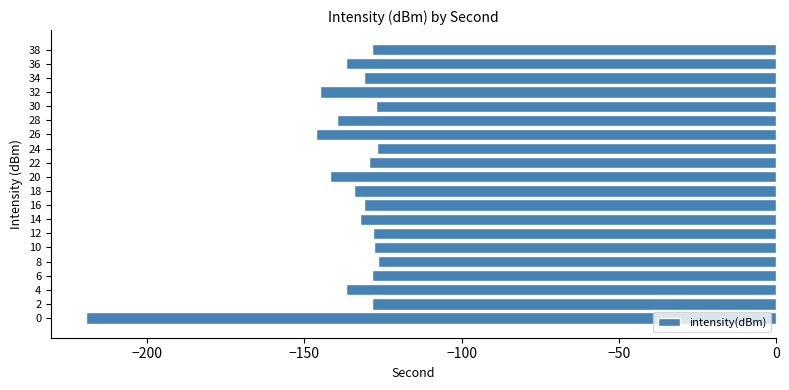

What is the maximum value shown in the chart?

-126.6